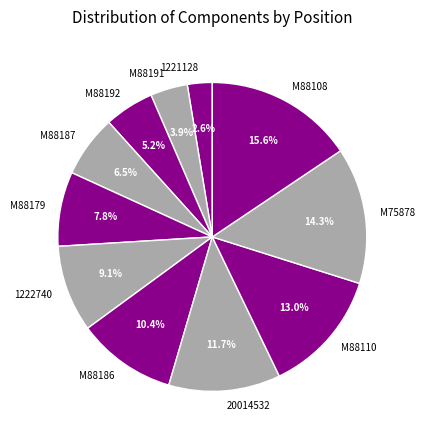

Approximately how many times larger is the value at M88186 compared to M88187?

1.6